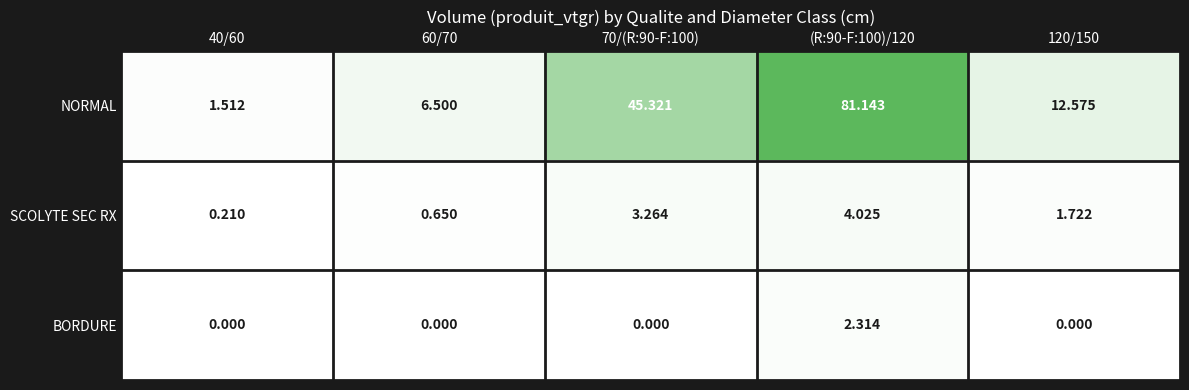

Rank the series at 40/60 from lowest to highest value.

BORDURE, SCOLYTE SEC RX, NORMAL